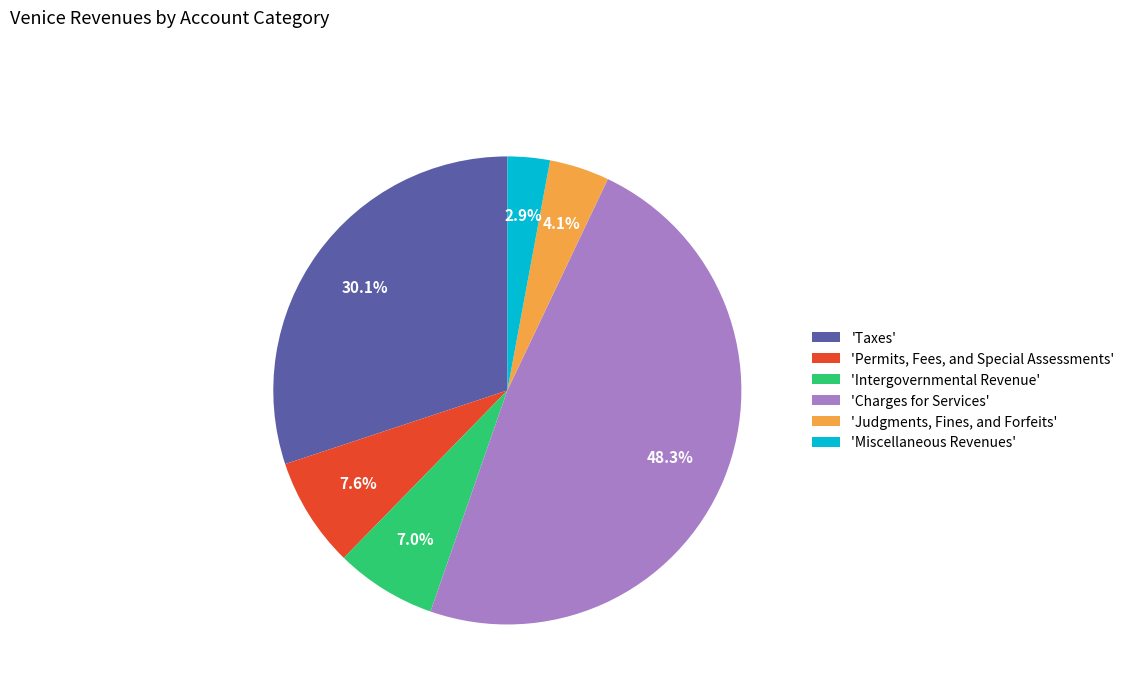

Which slice is the largest?

'Charges for Services'